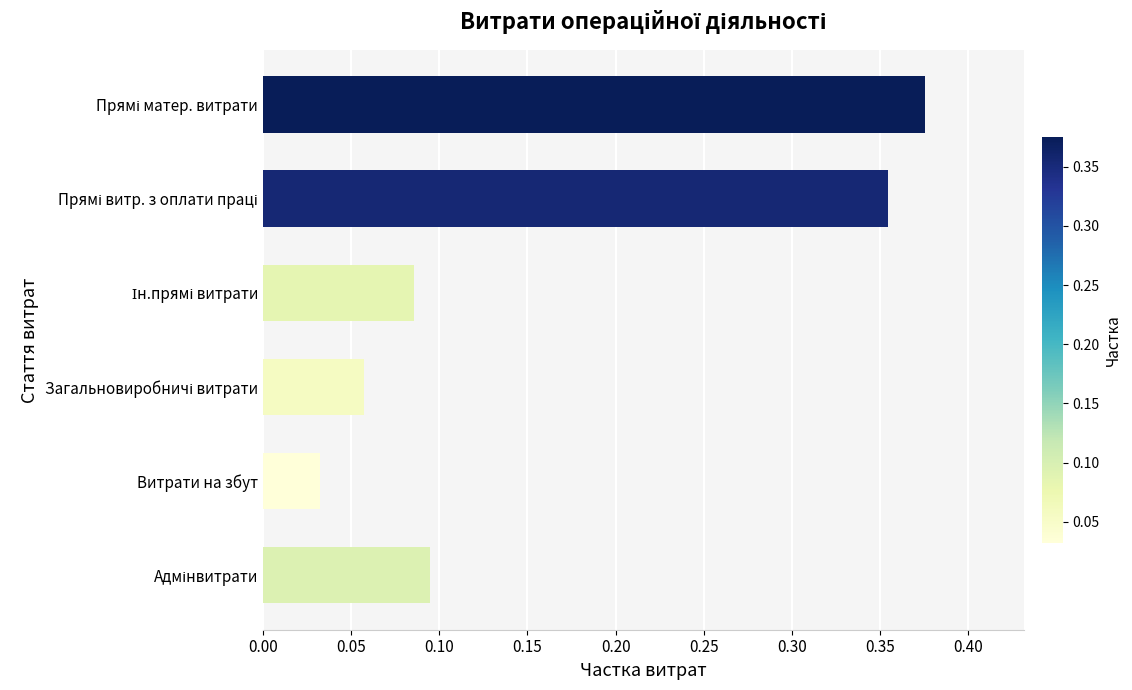

Which label corresponds to the smallest value in the chart?

Витрати на збут